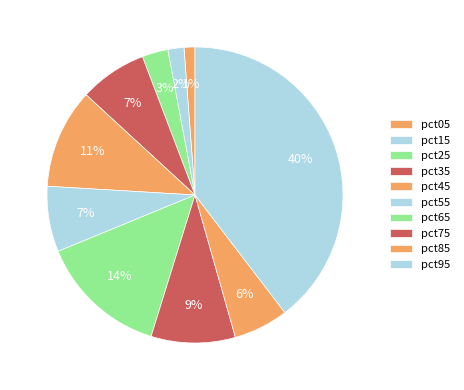

Does pct05 account for over 50% of the chart?

No